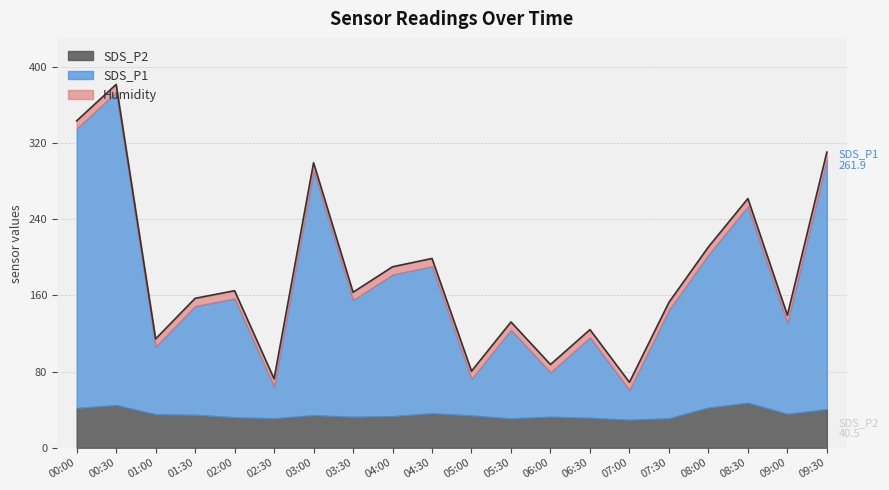

True or false: SDS_P2 has more than 0 interior local peaks.

True